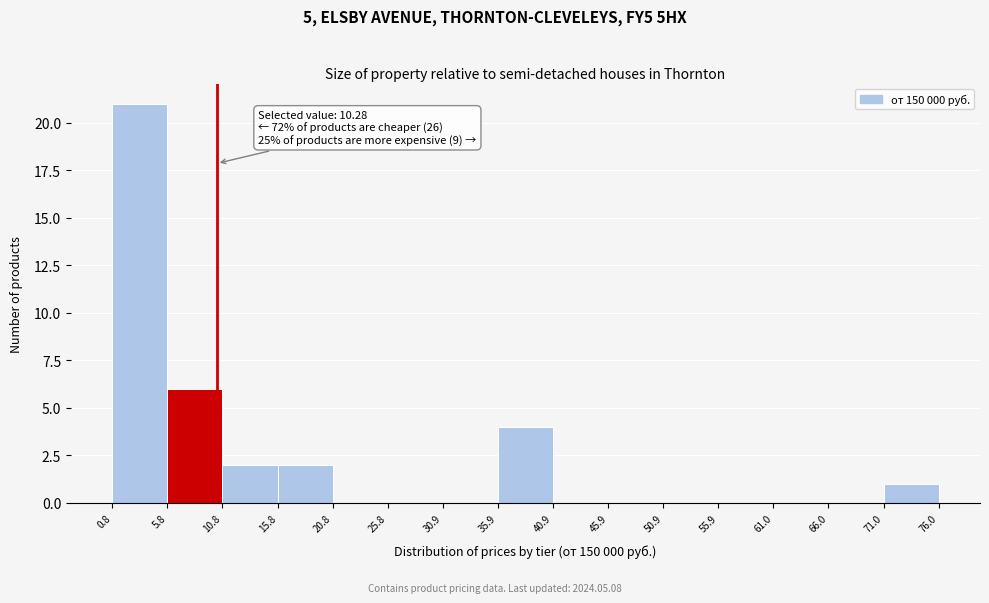

Which range on the x-axis has the tallest bar?

0.8 to 5.8